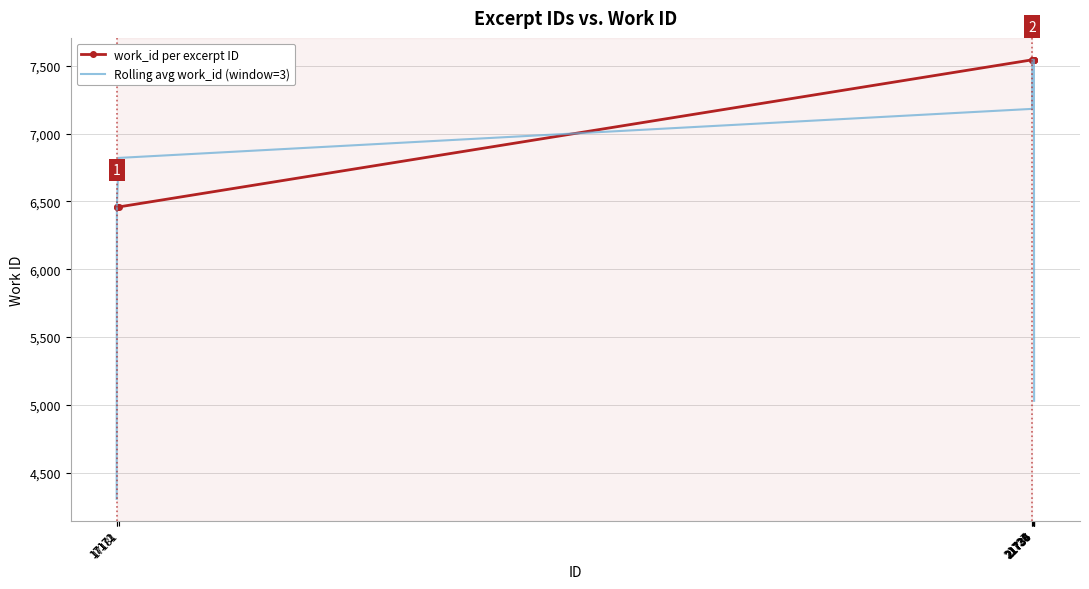

True or false: work_id per excerpt ID and Rolling avg work_id (window=3) cross at least once.

True